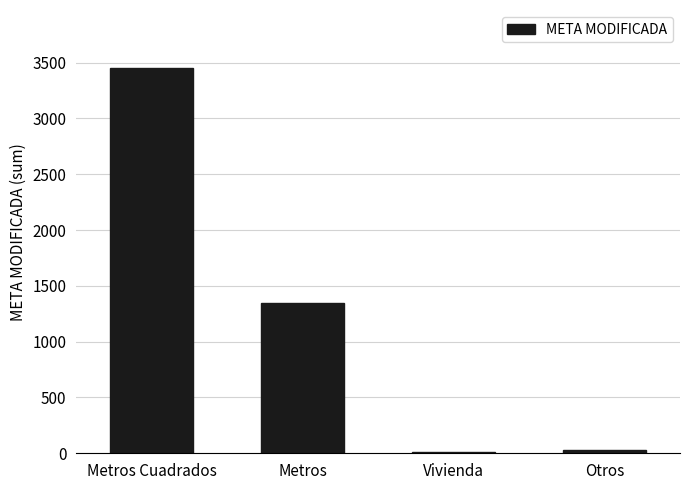

The chart shows a value of 28.0 at Otros. True or false?

True